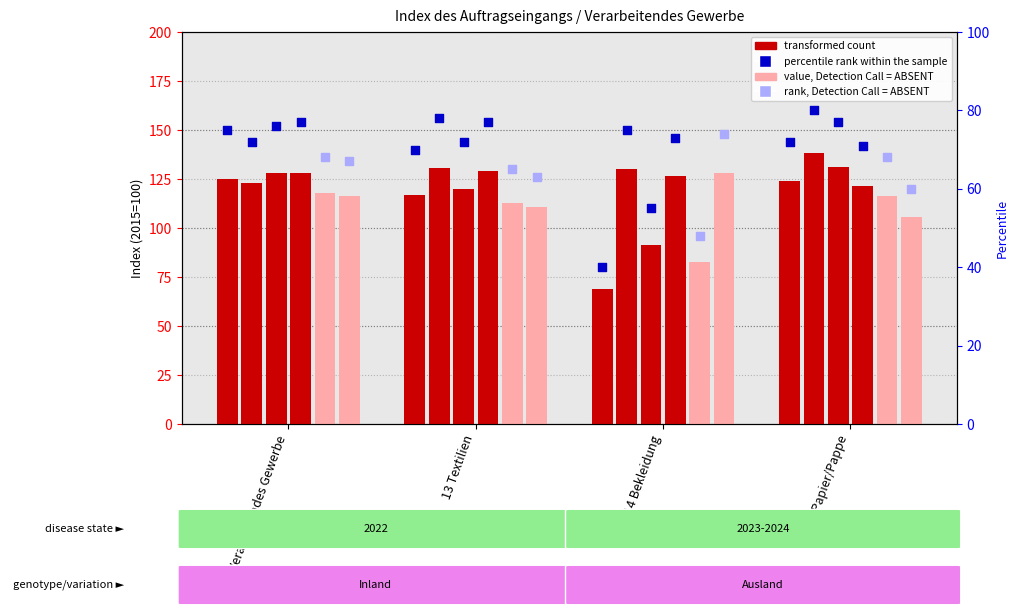

At which category is the sum across all series the highest?

Verarbeitendes Gewerbe